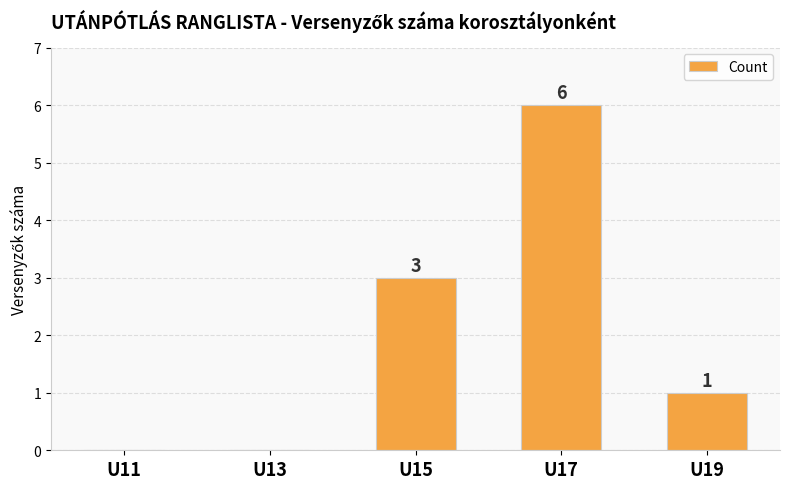

The value at U11 is 0. True or false?

True